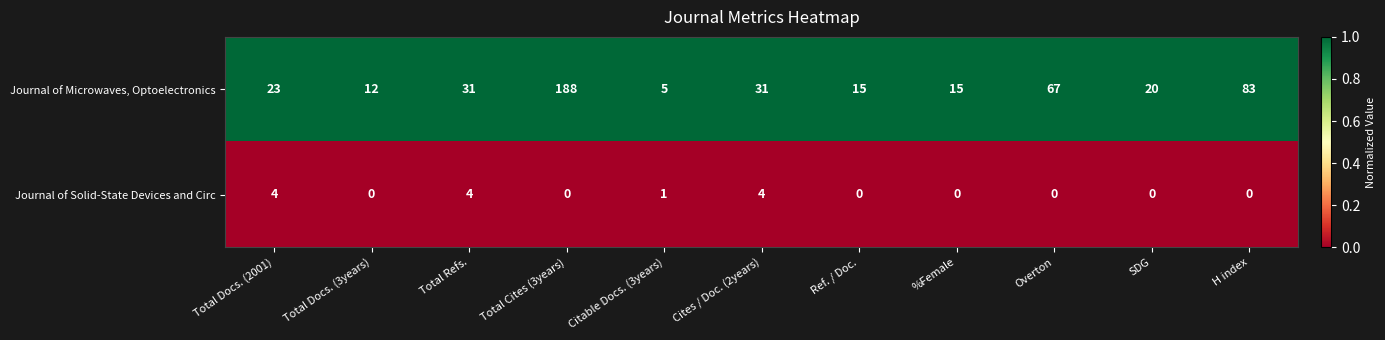

What is the maximum value shown in the chart?

188